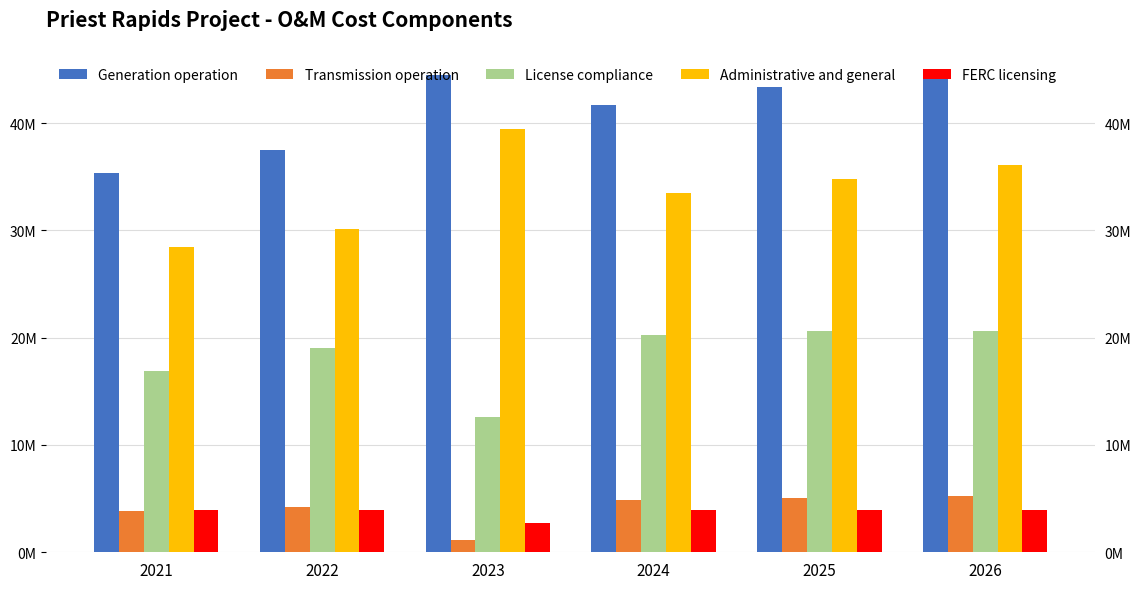

True or false: FERC licensing has a value of 3902762 at 2022.

True